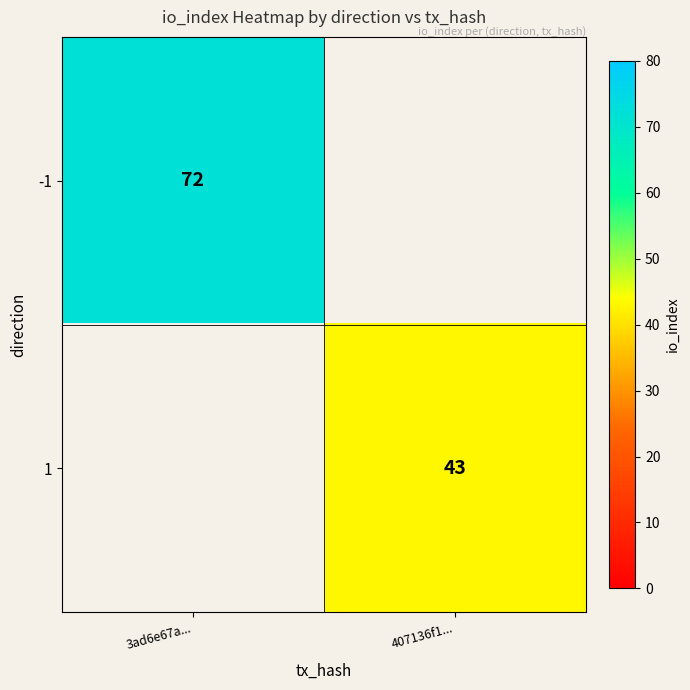

Is the value of -1 at 3ad6e67a... greater than the value of 1 at 407136f1...?

Yes